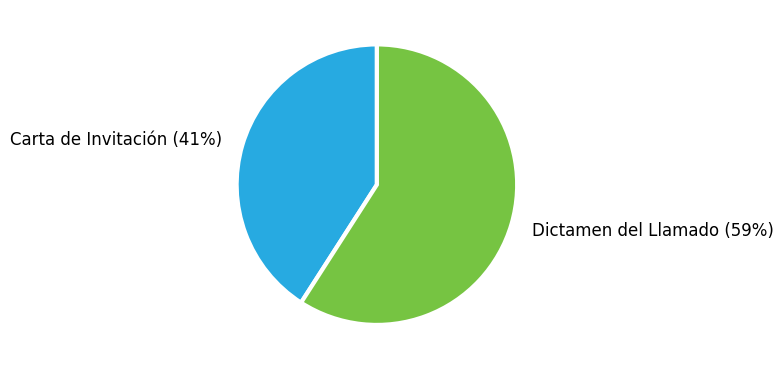

The Dictamen del Llamado slice represents 67% of the pie. True or false?

False